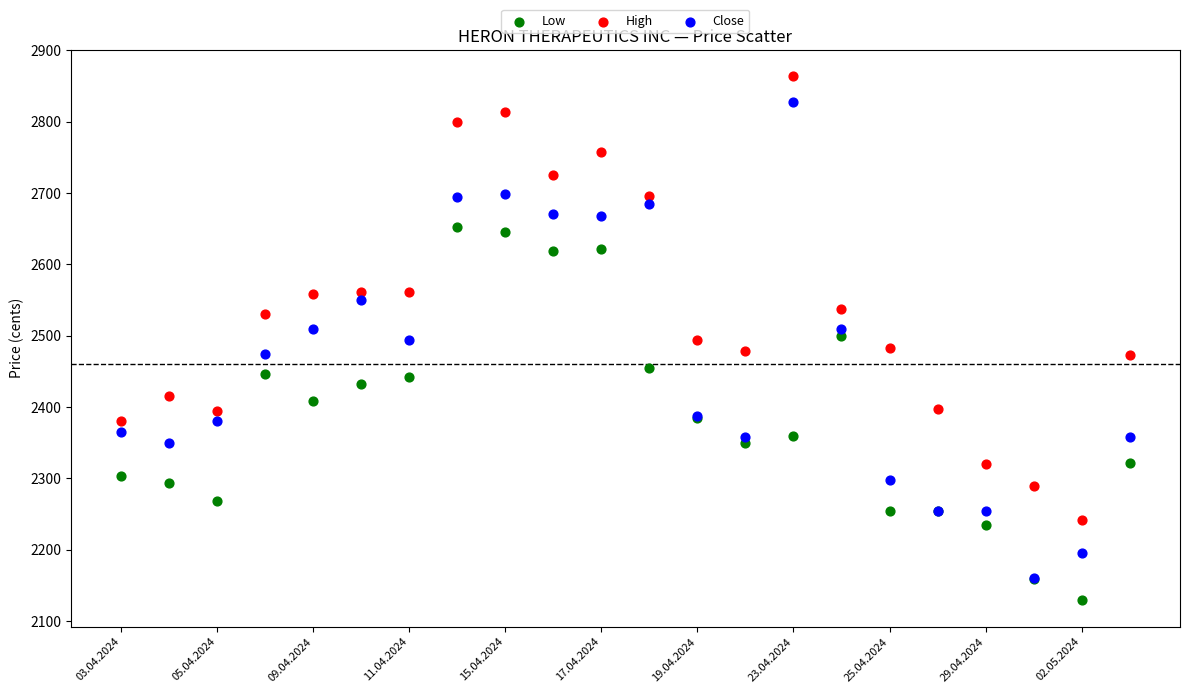

What are all the series names shown in the legend?

Low, High, Close